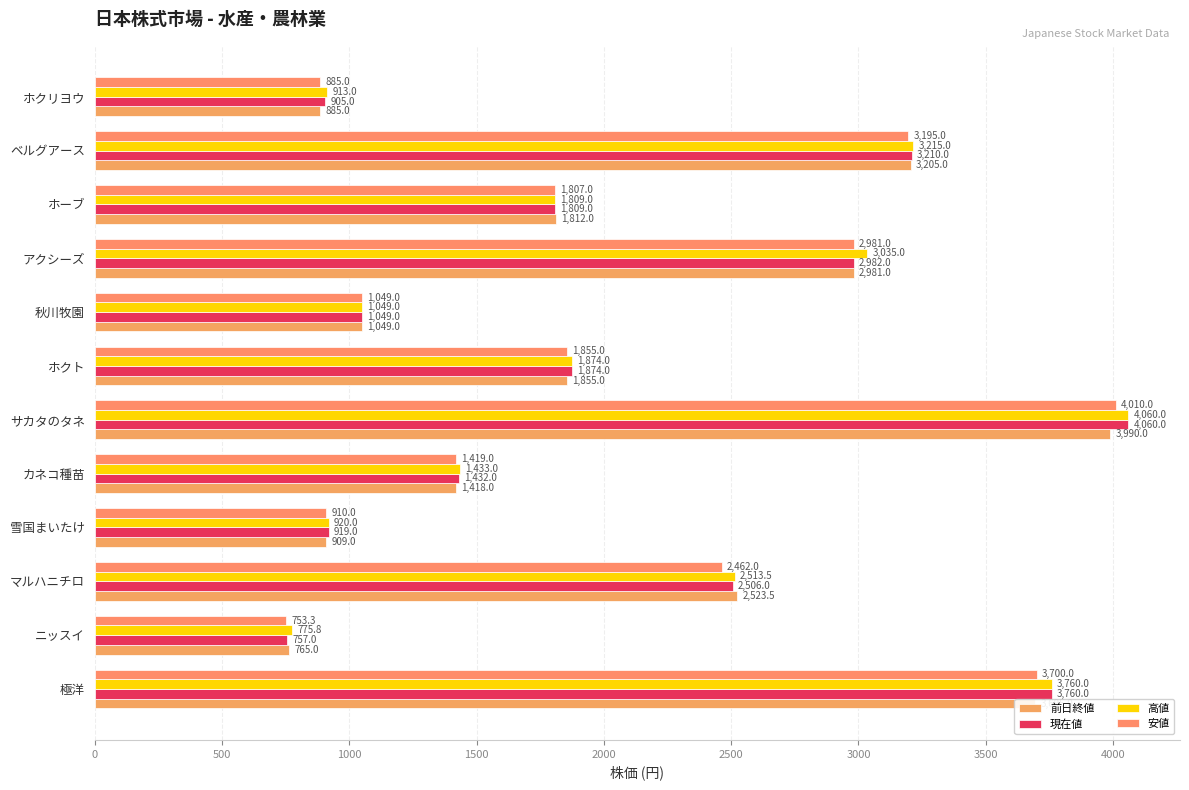

How many data points in 前日終値 are less than 1855?

6